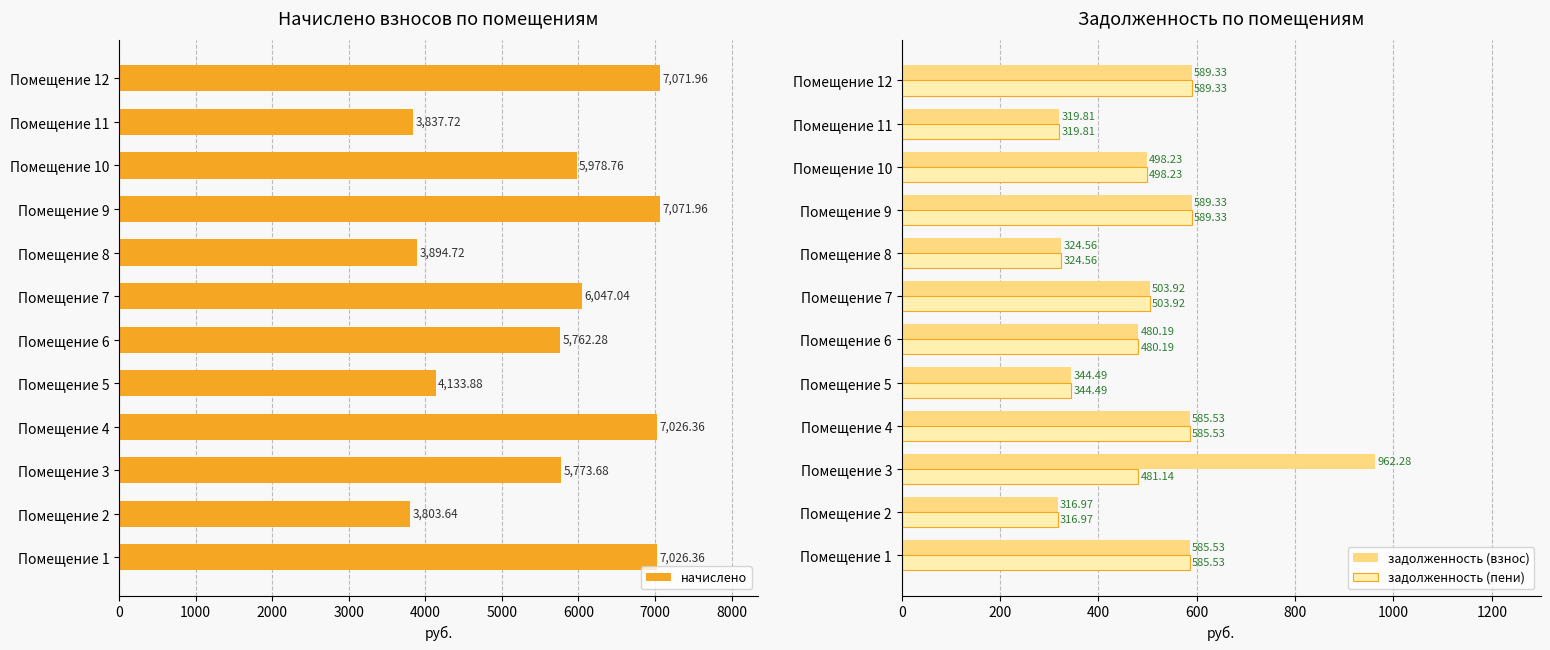

What is the value of the начислено bar at the 9th from the left?

7072.0